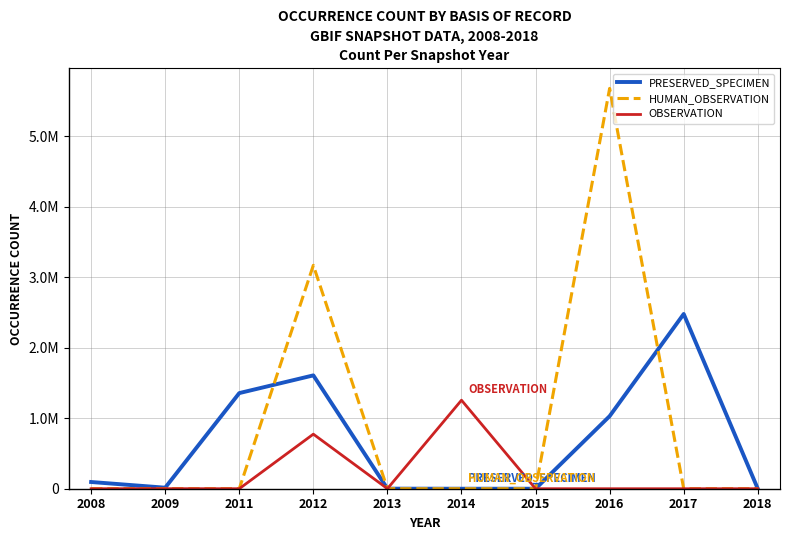

Is this an area chart (filled region under the line)?

No